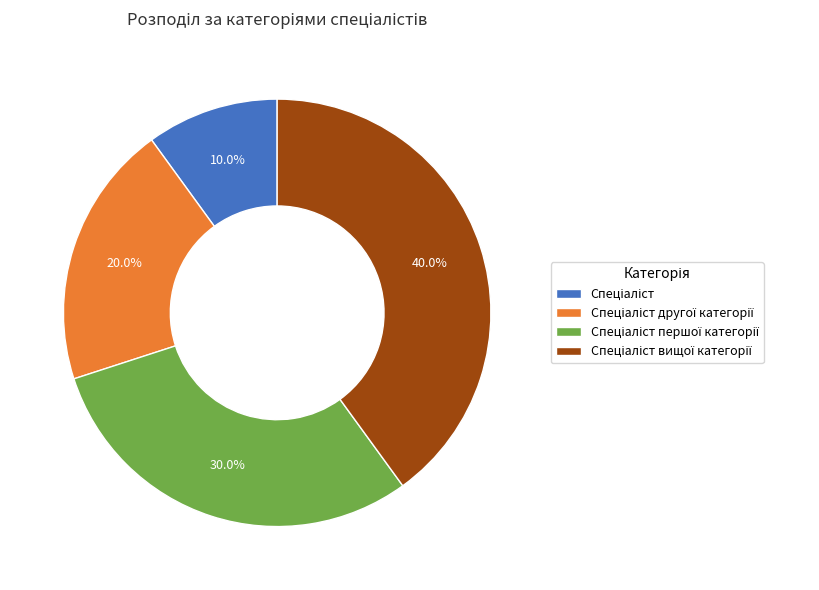

Is there any slice that represents more than half of the pie?

No